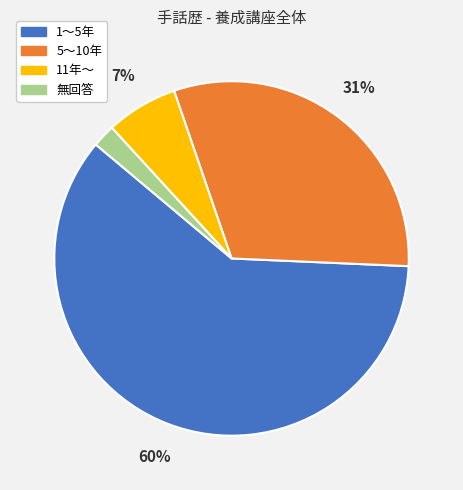

Is it true that 5～10年 is 20% of the pie?

False